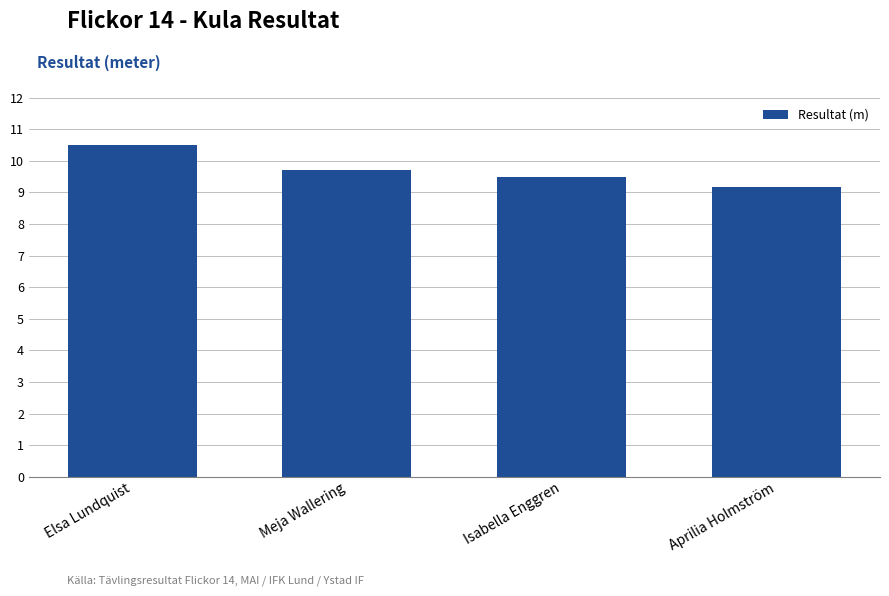

What is the label of the 2nd bar from the right?

Isabella Enggren